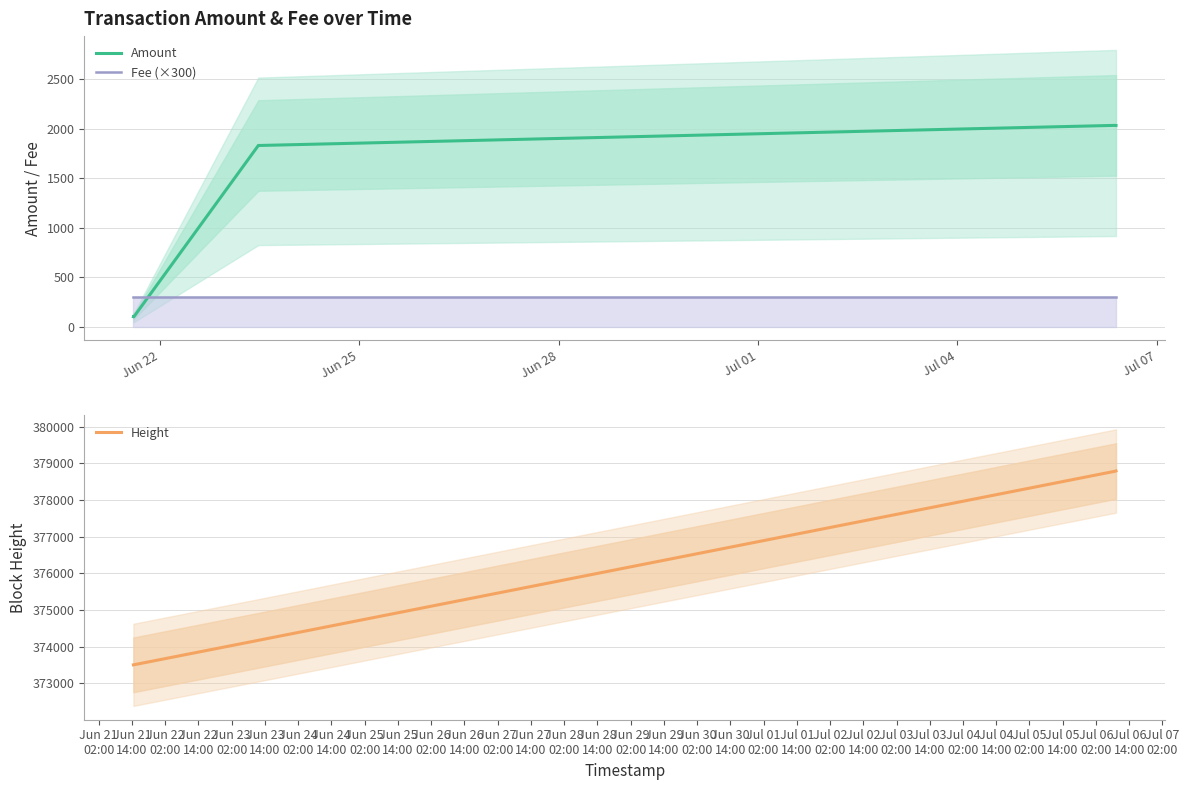

How many series are shown in this chart?

3